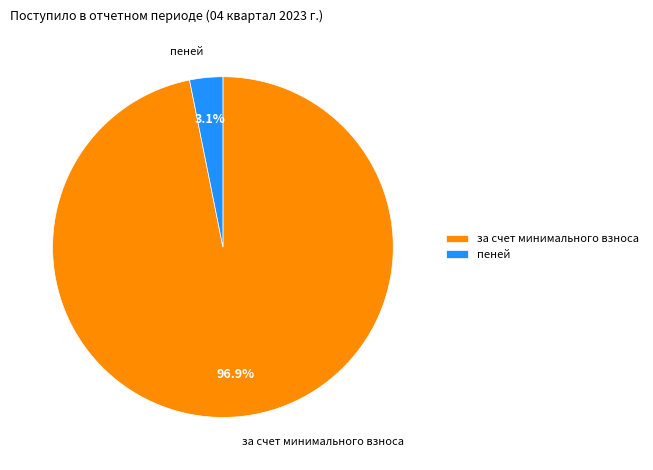

Rank the categories by value from highest to lowest.

за счет минимального взноса, пеней